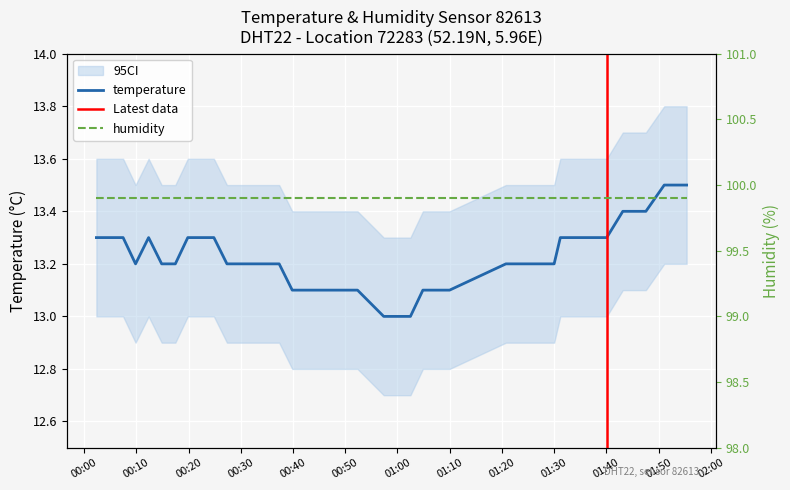

At which category does the data reach its first local peak?

2023-09-19T00:12:21